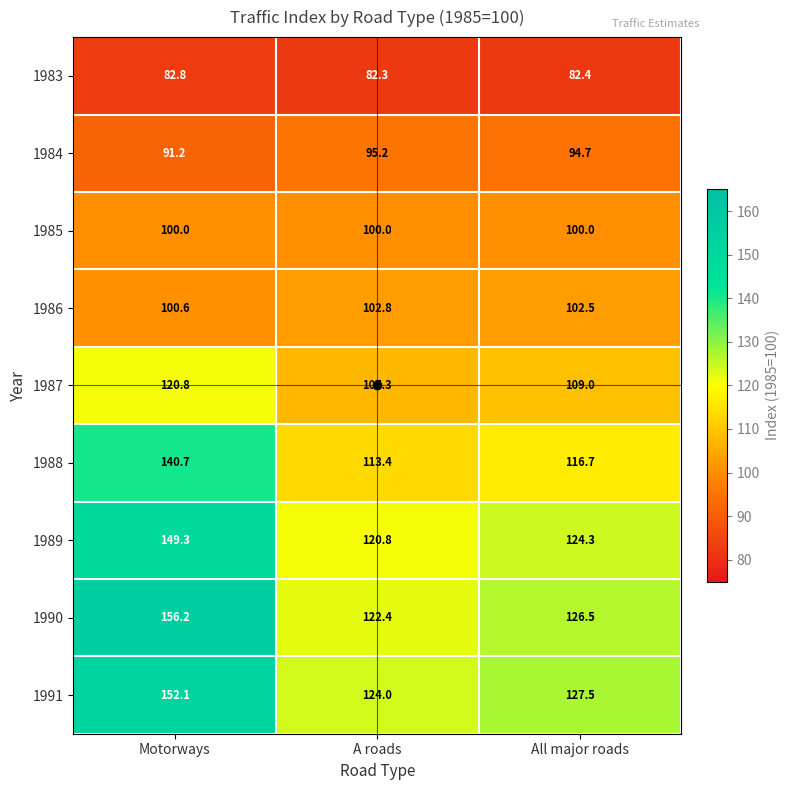

At which label does 1984 first exceed 94?

A roads